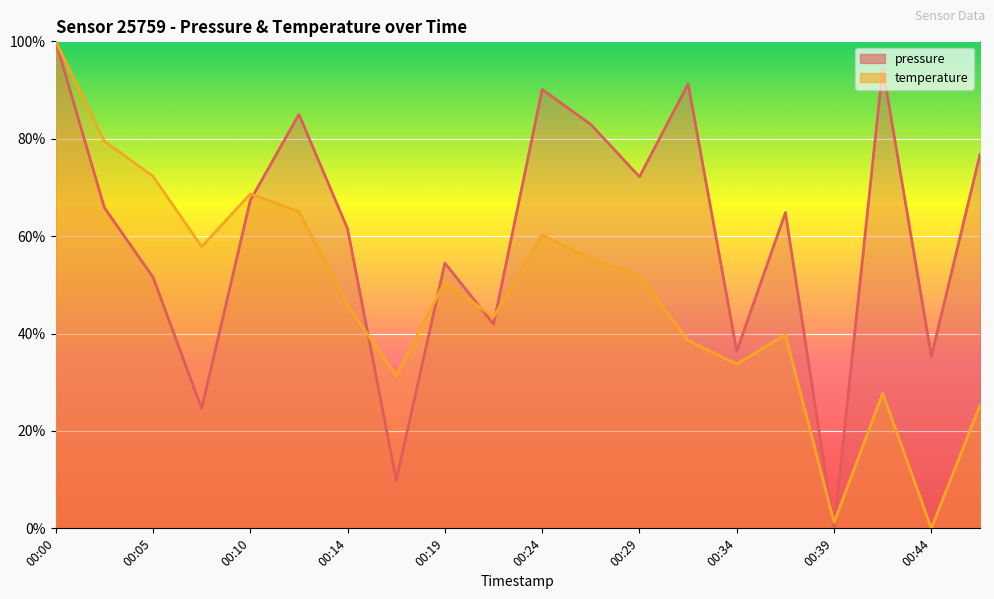

What is the value of the pressure point at the 1st from the left?

100.0